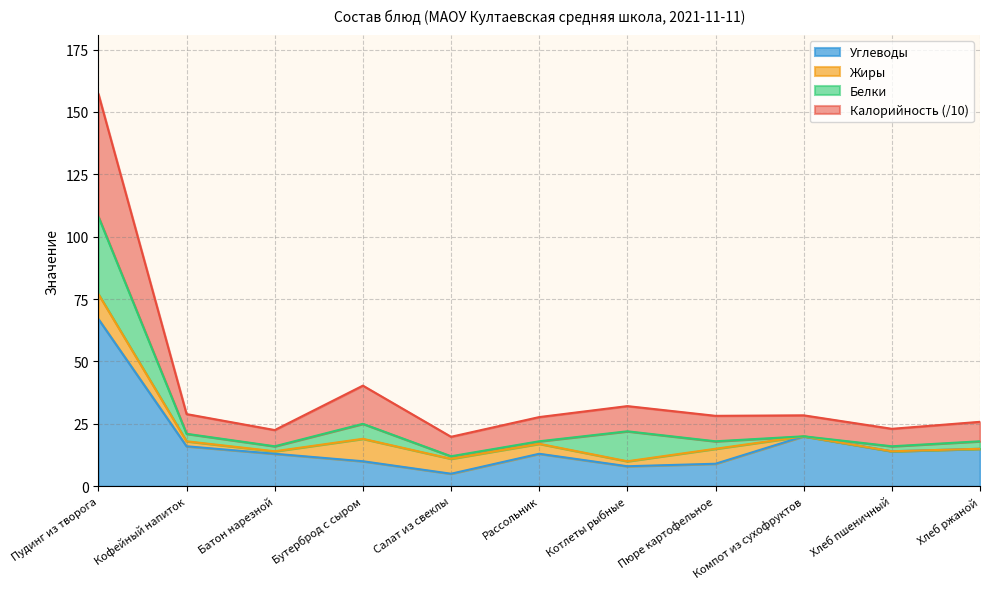

Rank the categories by Углеводы value from highest to lowest.

Пудинг из творога, Компот из сухофруктов, Кофейный напиток, Хлеб ржаной, Хлеб пшеничный, Батон нарезной, Рассольник, Бутерброд с сыром, Пюре картофельное, Котлеты рыбные, Салат из свеклы